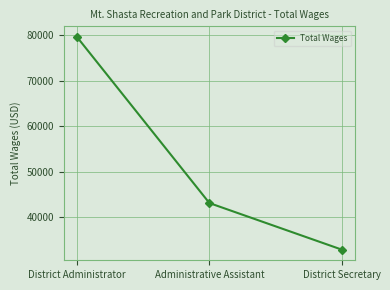

At which category does the chart reach its minimum across all series?

District Secretary